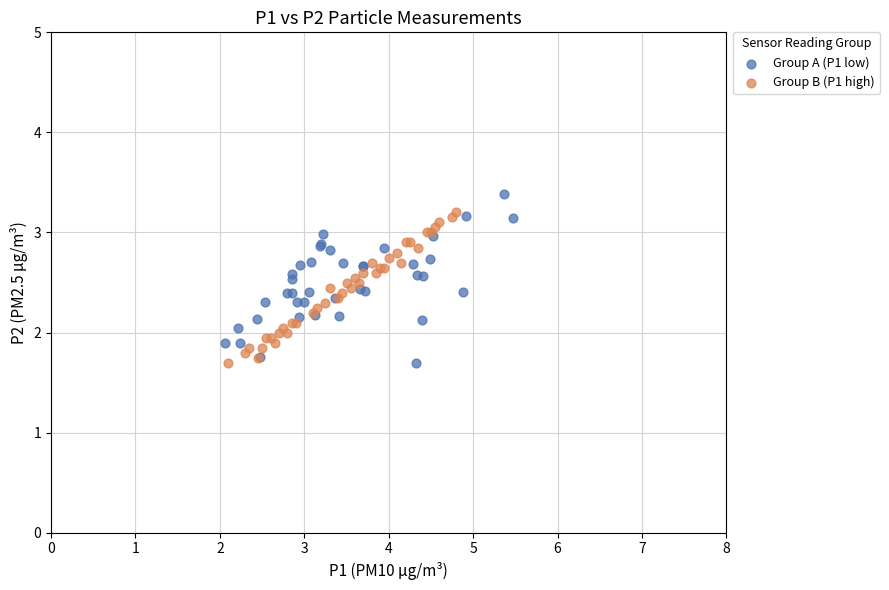

Which series contains the highest Y value?

Group A (P1 low)